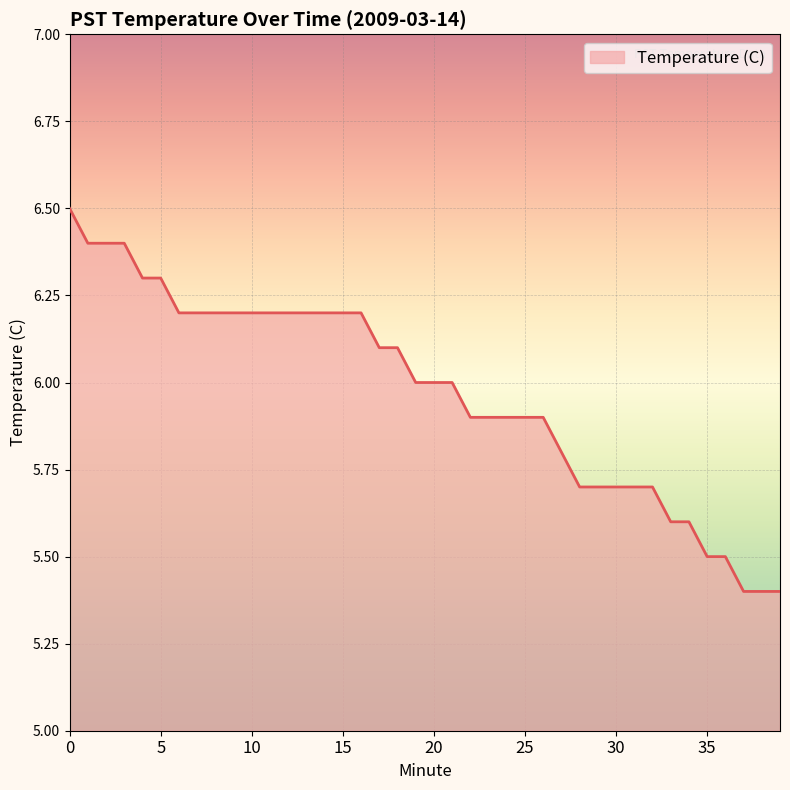

What is the difference between the maximum and minimum values?

1.1